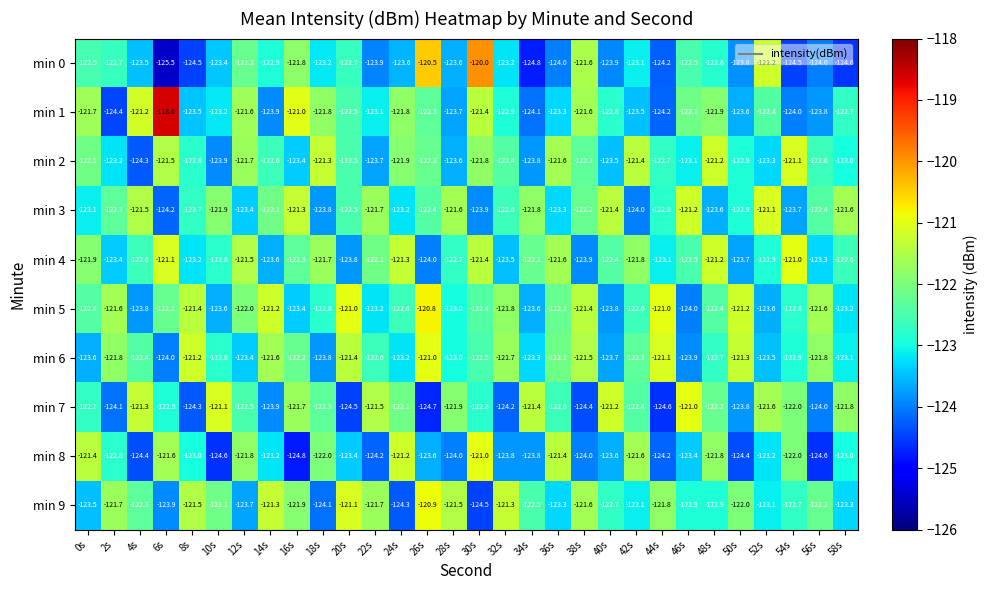

Between 32s and 54s, which series saw the biggest shift?

min 4